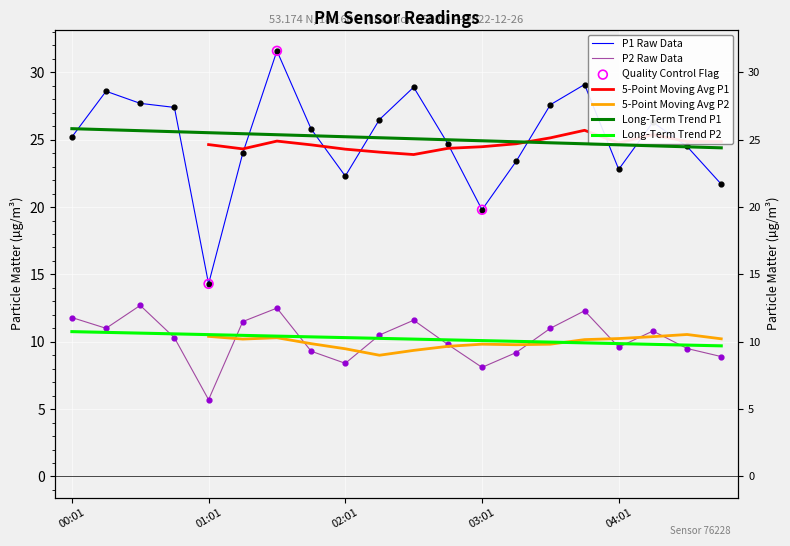

Which series has the largest total across all categories?

P1